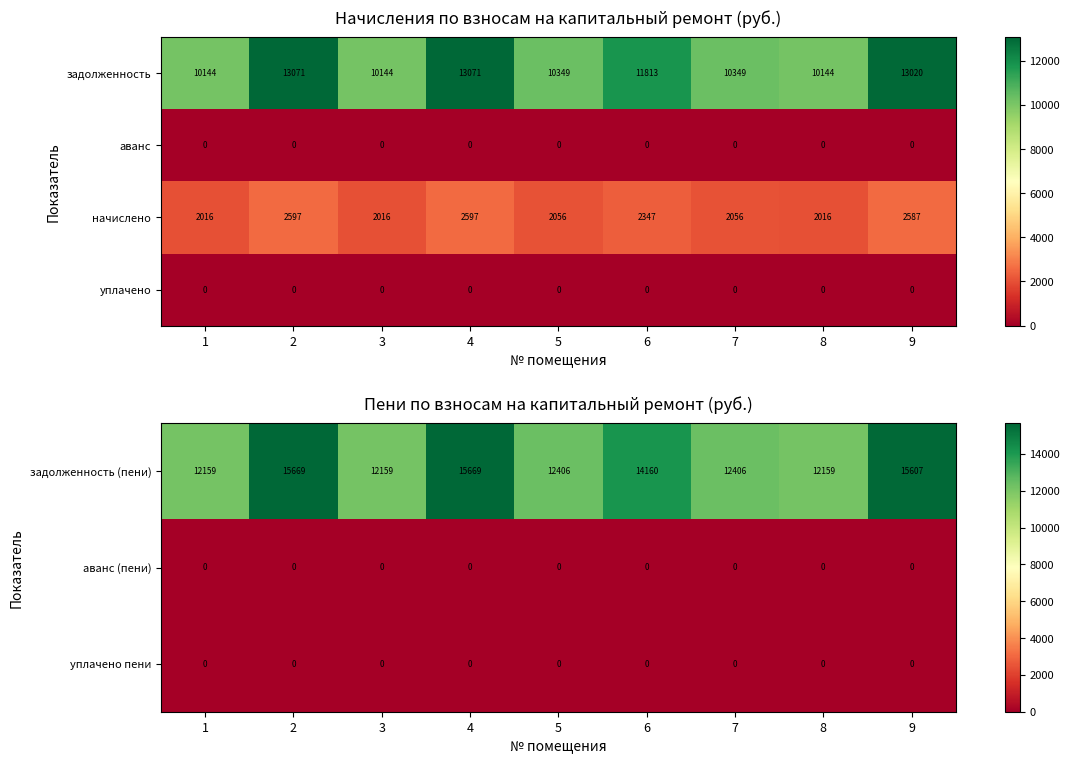

At how many categories does at least one series exceed 13162?

4